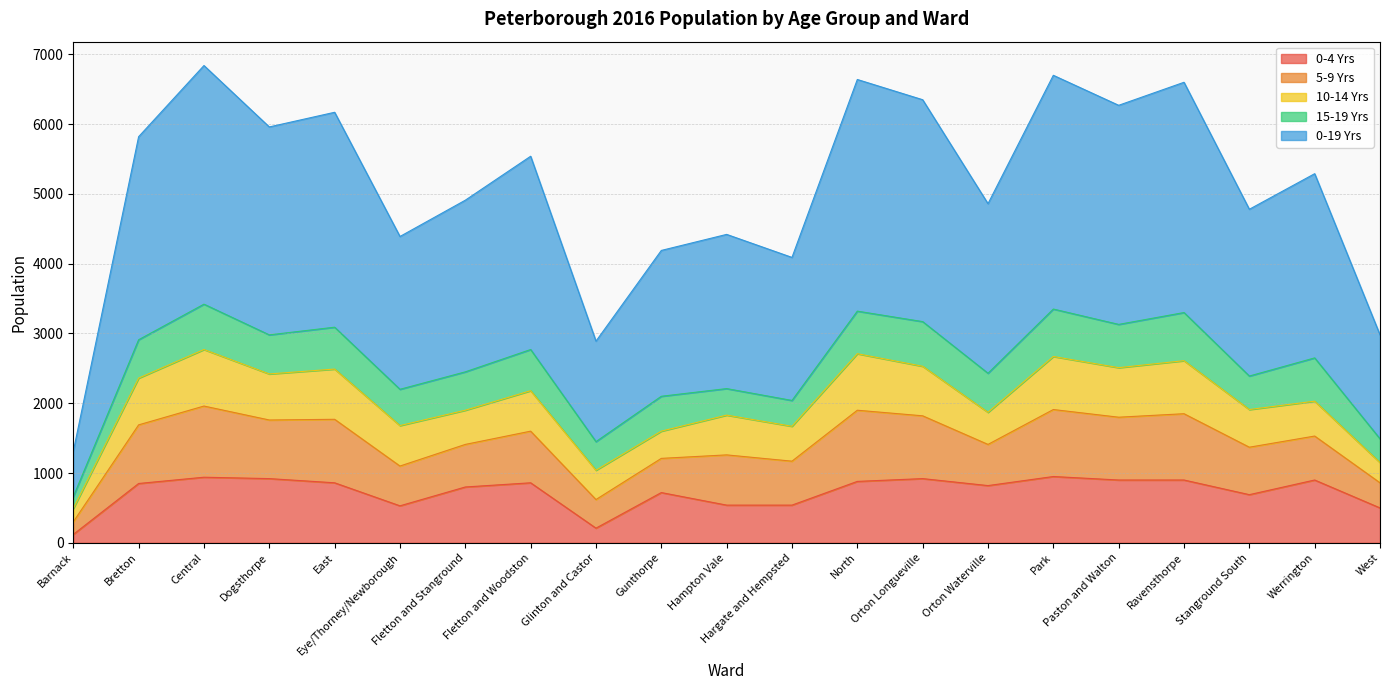

How many data points does each series have?

21